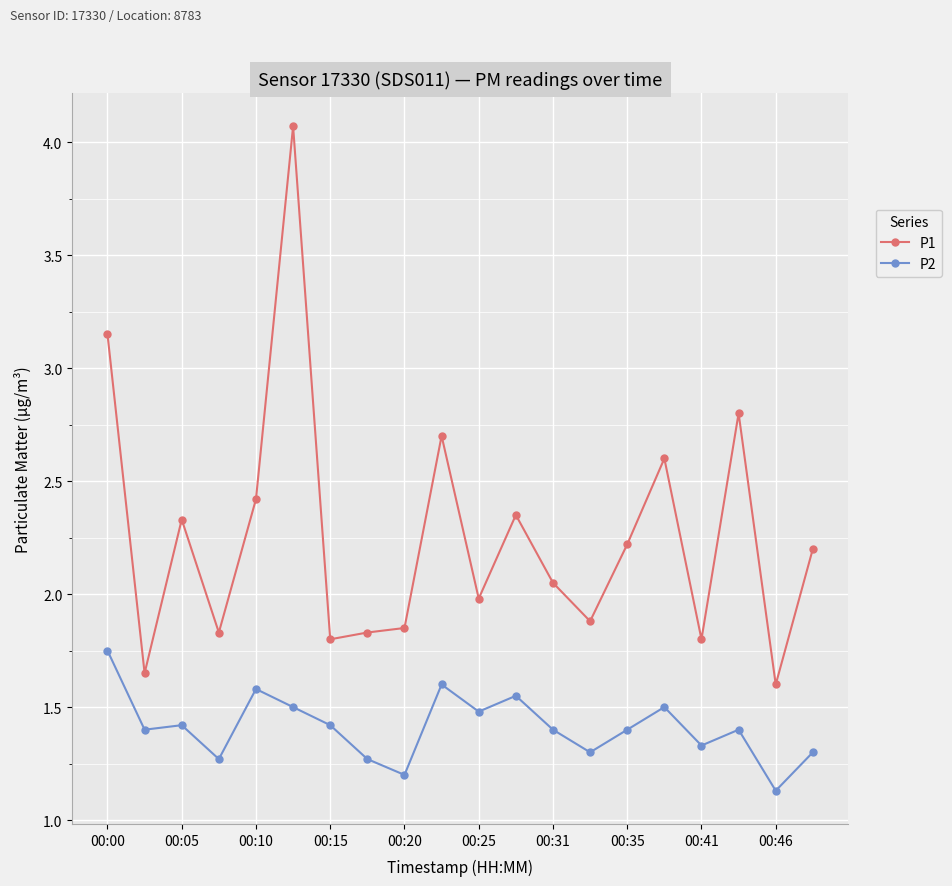

What are all the series names shown in the legend?

P1, P2